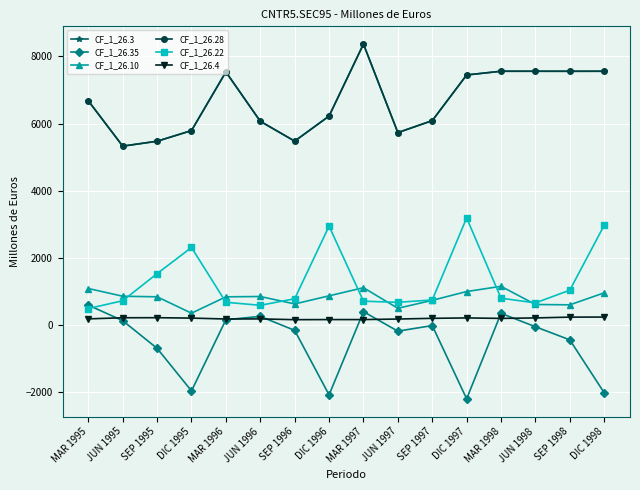

Where does the CF_1_26.4 series first go above 204?

JUN 1995